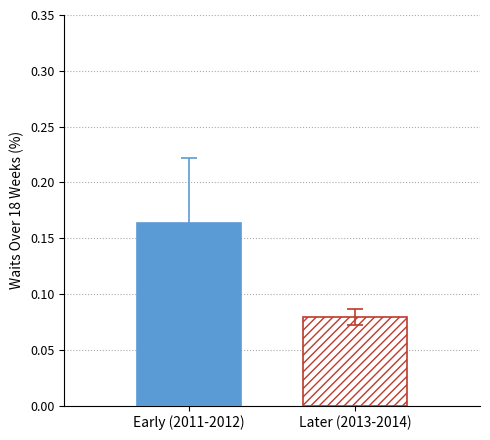

What is the smallest value displayed?

0.1